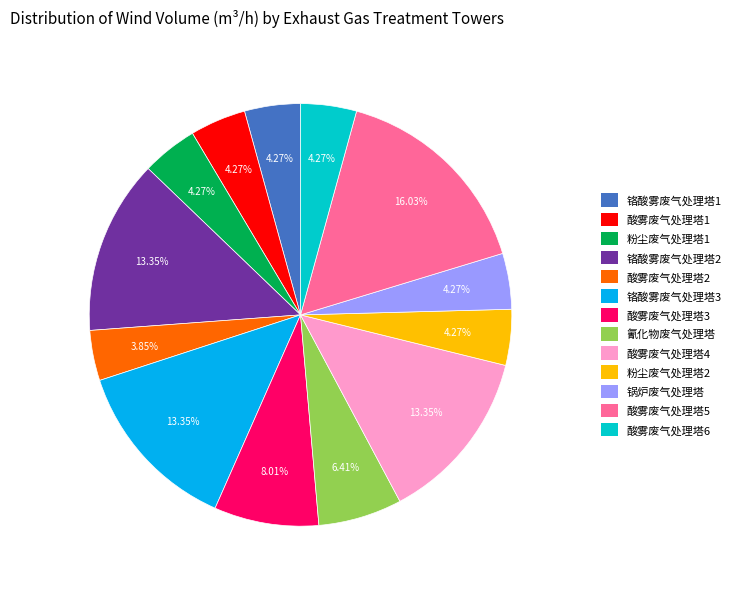

How many slices are in this pie chart?

13